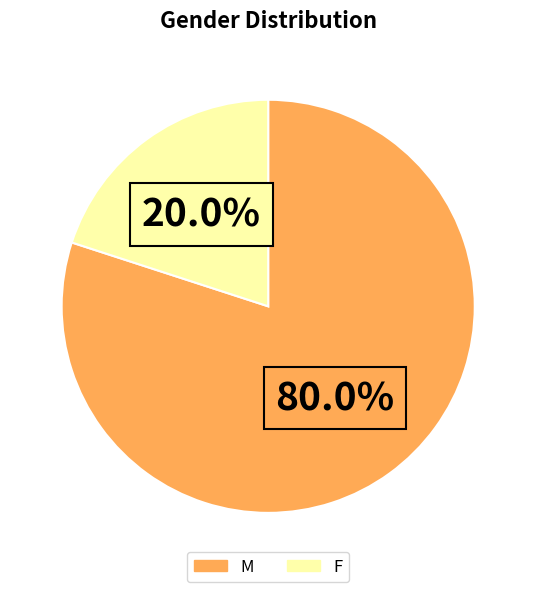

Approximately how many times larger is the value at M compared to F?

4.0